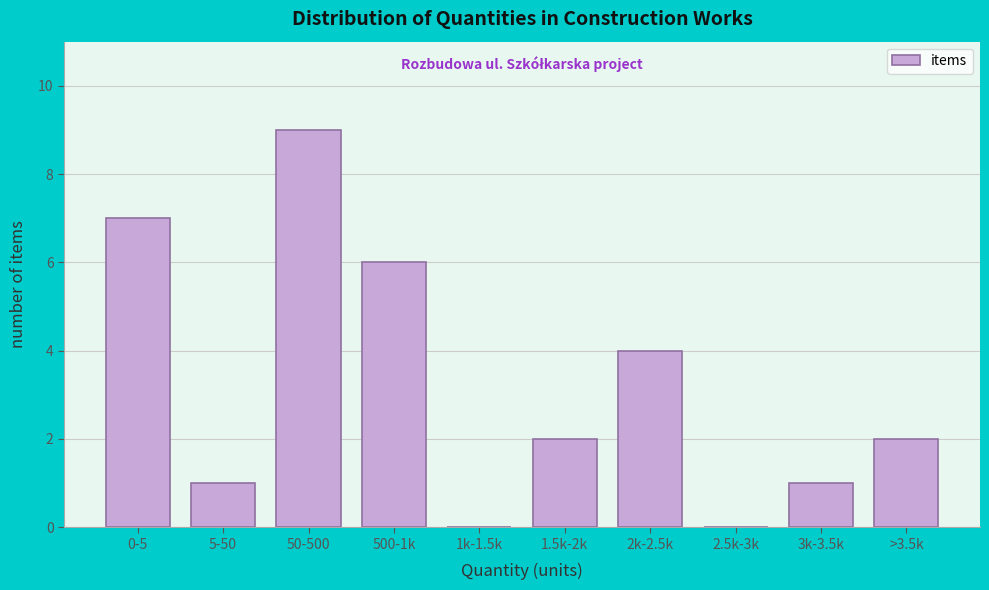

Reading left to right, extract all data points from this chart.

0-5=7	5-50=1	50-500=9	500-1k=6	1k-1.5k=0	1.5k-2k=2	2k-2.5k=4	2.5k-3k=0	3k-3.5k=1	>3.5k=2